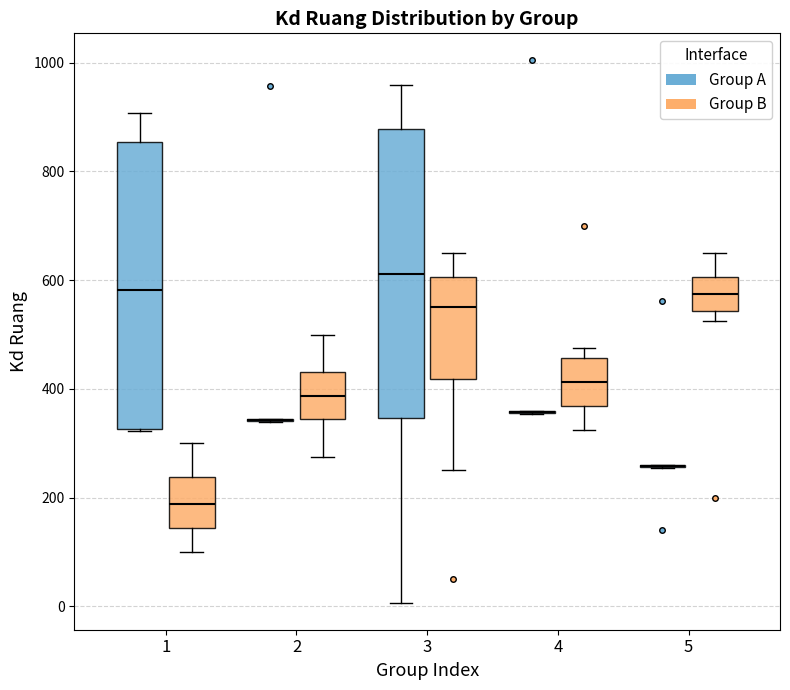

Reading left to right, transcribe this box plot: for each box, give where its median line is, the range the box spans, and where its two whiskers end, as read against the y-axis. The values are not printed on the chart, so give them approximately, as read against the axis.

1 (Group A): median 580, box 320 to 860, whiskers 320 to 900
1 (Group B): median 180, box 140 to 240, whiskers 100 to 300
2 (Group A): box collapsed to a line at 340, whiskers 340 to 340
2 (Group B): median 380, box 340 to 440, whiskers 280 to 500
3 (Group A): median 620, box 340 to 880, whiskers 0 to 960
3 (Group B): median 560, box 420 to 600, whiskers 260 to 660
4 (Group A): box collapsed to a line at 360, whiskers 360 to 360
4 (Group B): median 420, box 360 to 460, whiskers 320 to 480
5 (Group A): box collapsed to a line at 260, whiskers 260 to 260
5 (Group B): median 580, box 540 to 600, whiskers 520 to 660